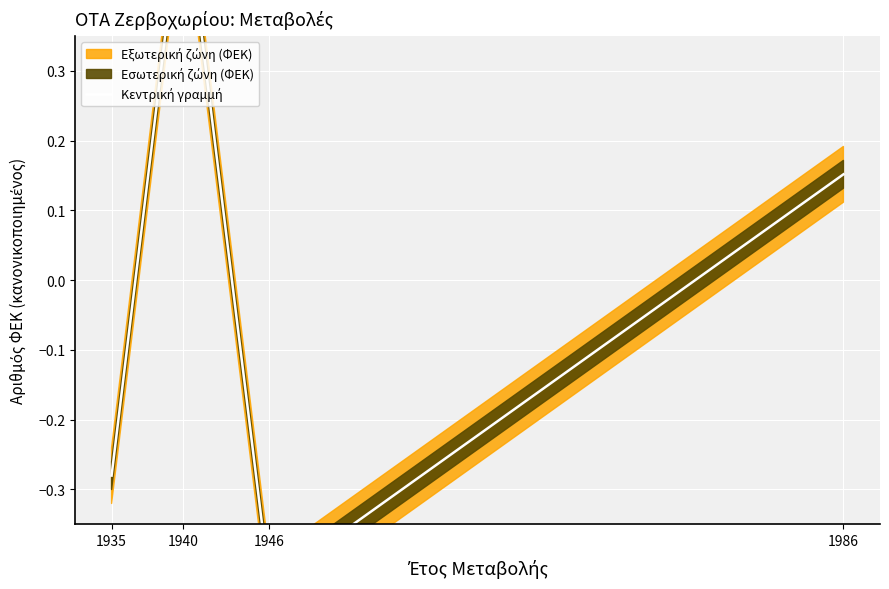

List the labels in order of value, smallest first.

1946, 1935, 1986, 1940